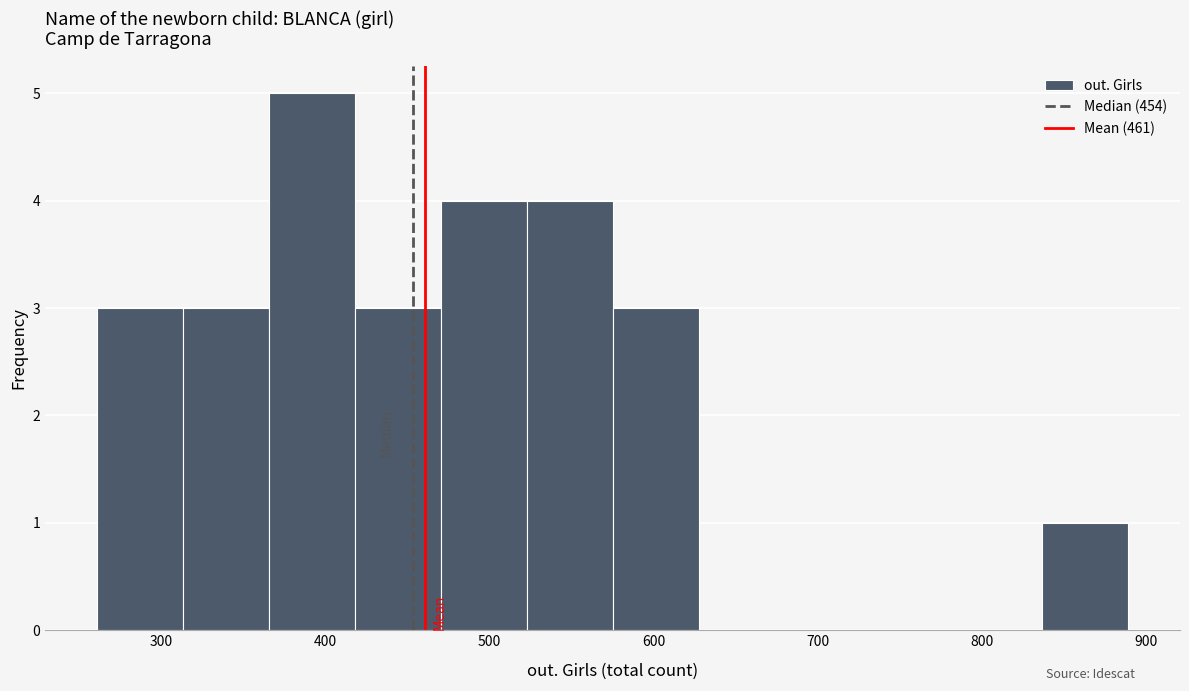

Which range on the x-axis has the tallest bar?

370 to 420